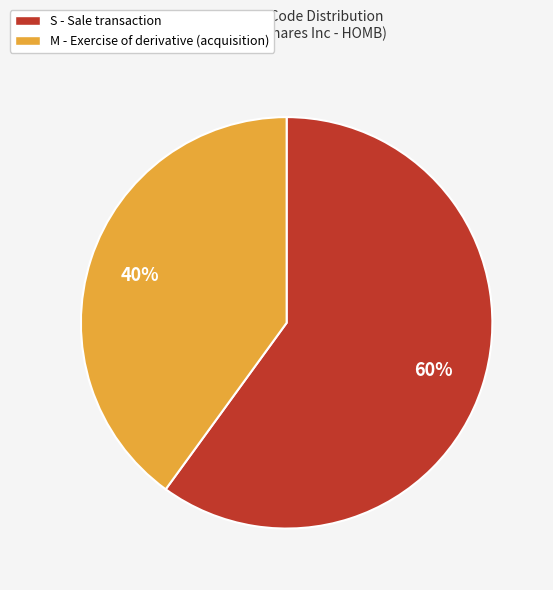

Is it true that M is 29% of the pie?

False